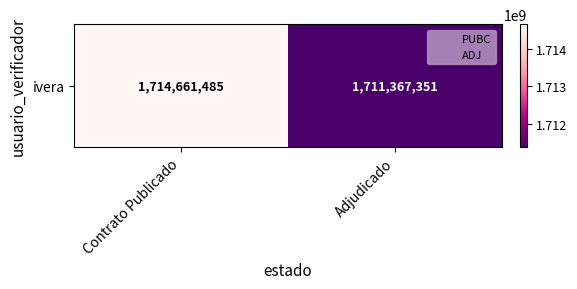

Which label corresponds to the smallest value in the chart?

Adjudicado